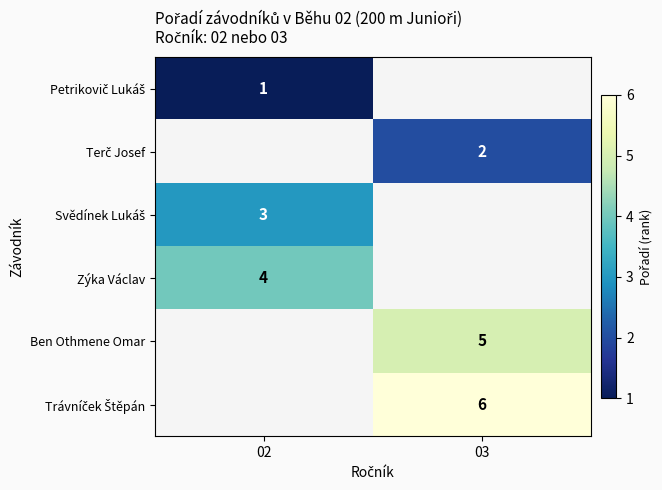

Which has a higher value, 03 or 02?

02